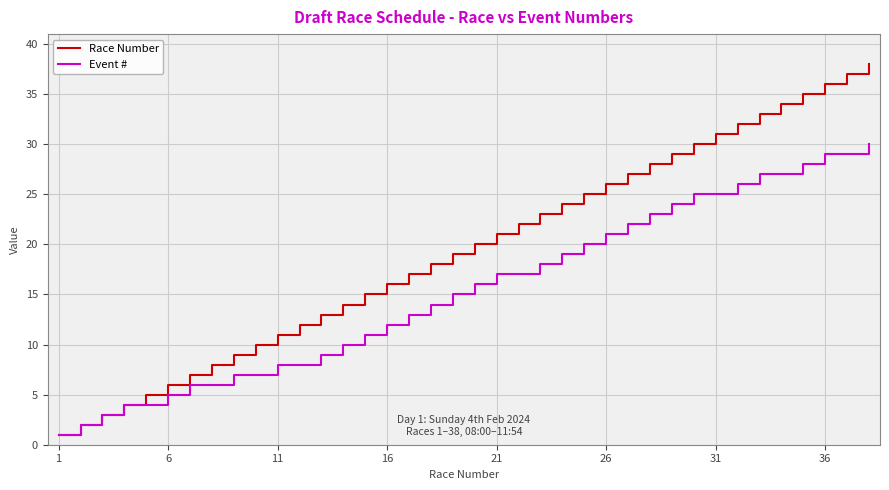

Which series has the largest total across all categories?

Race Number